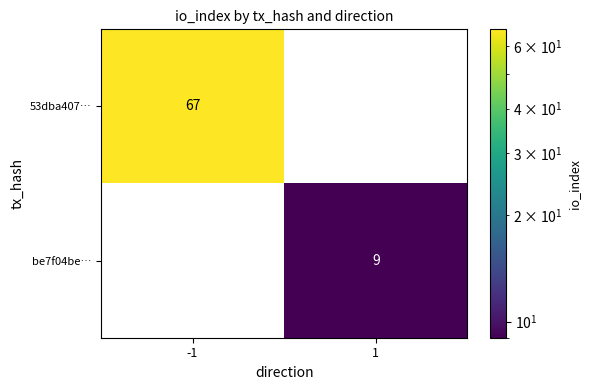

What is the difference between the maximum and minimum values in the 53dba407… series?

67